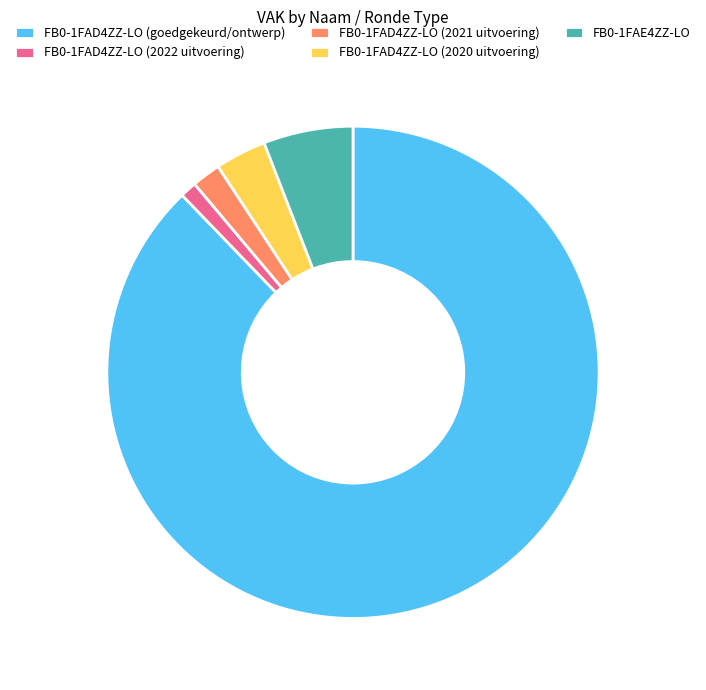

Which slice is the largest?

FB0-1FAD4ZZ-LO (goedgekeurd/ontwerp)